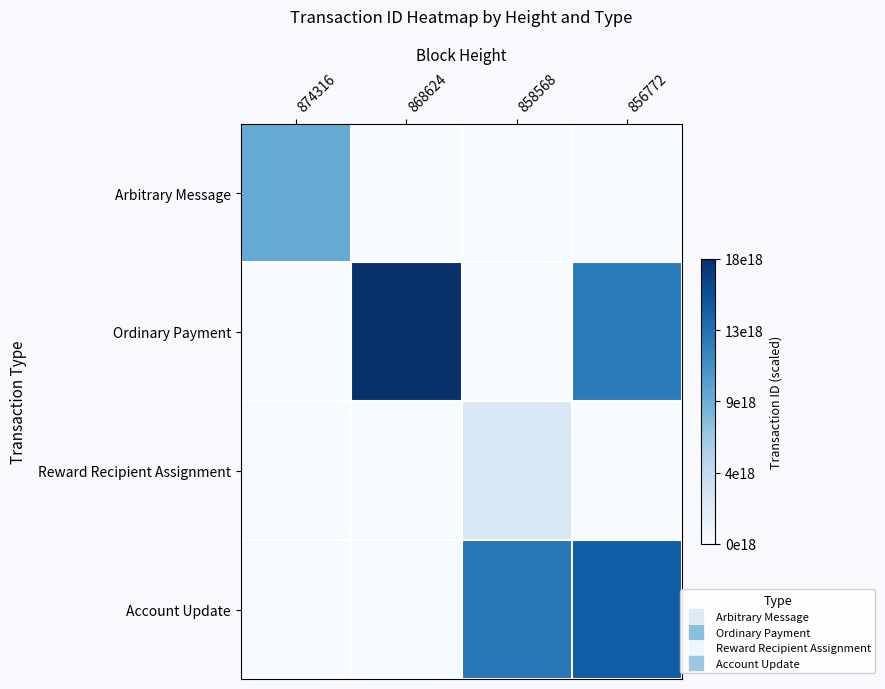

Which series has the largest range (max minus min)?

Ordinary Payment